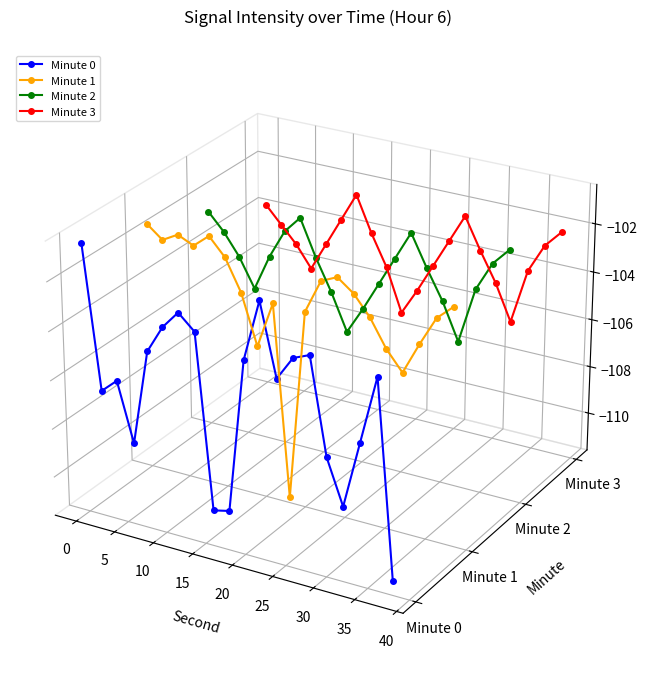

Is this an area chart (filled region under the line)?

No